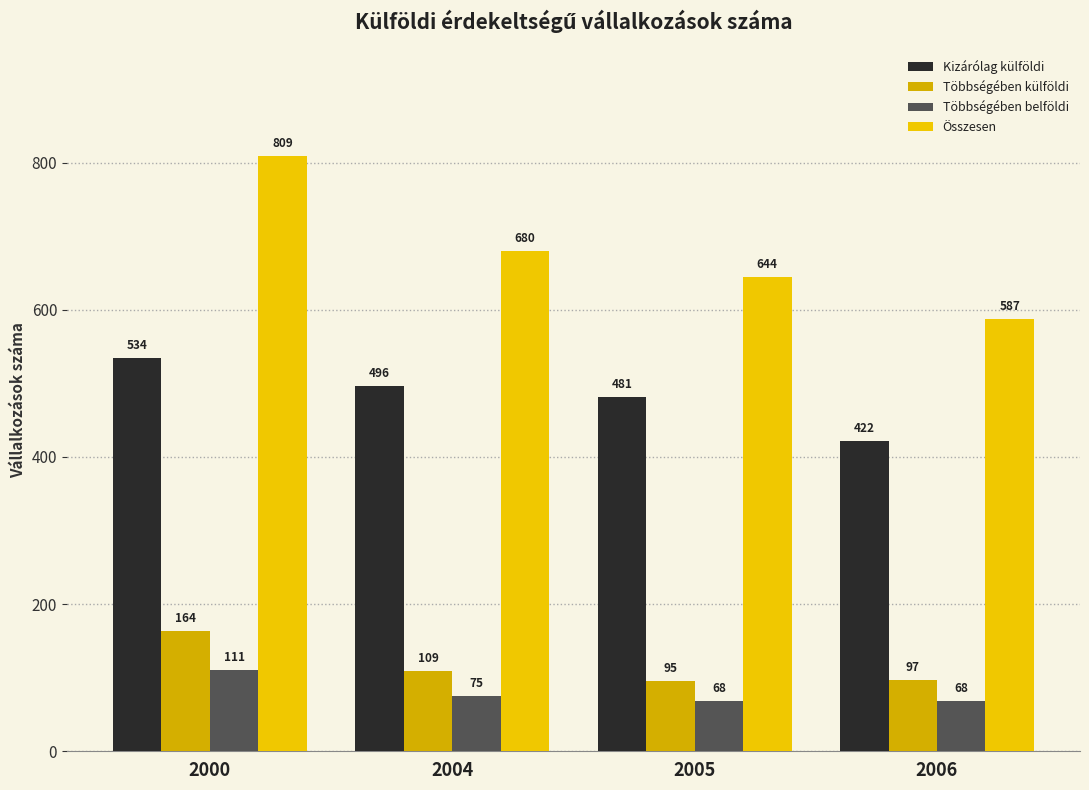

What is the total value across all series at 2004?

1360